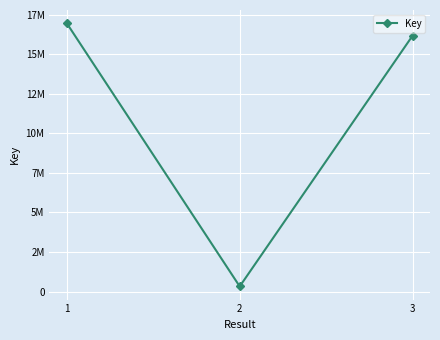

Between 1 and 2, which is larger?

1